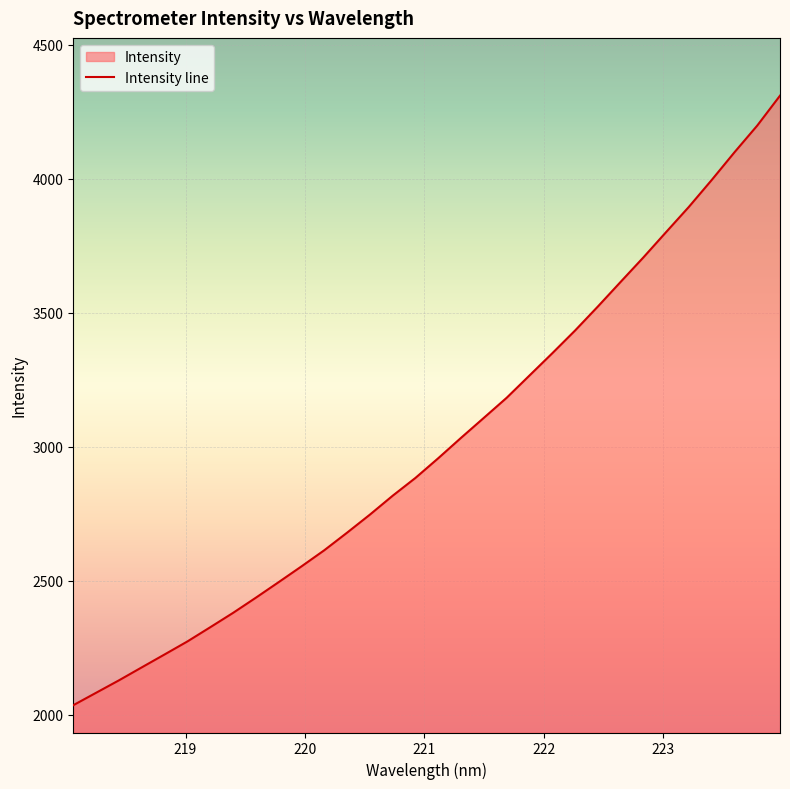

True or false: there are more than 0 points higher than both neighbors.

False